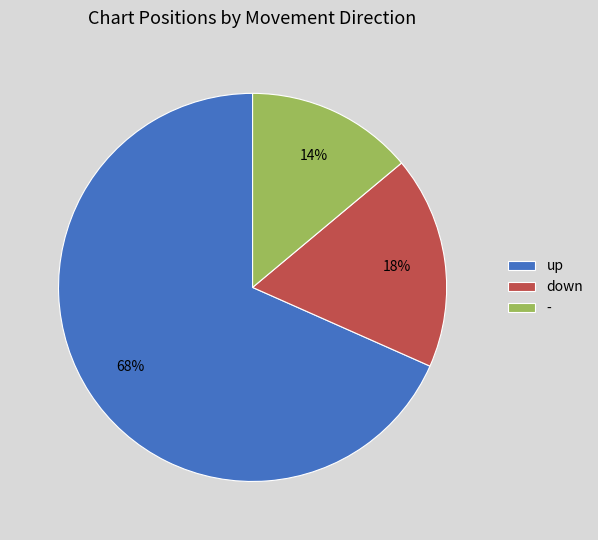

Is the sum of - and down greater than half?

No